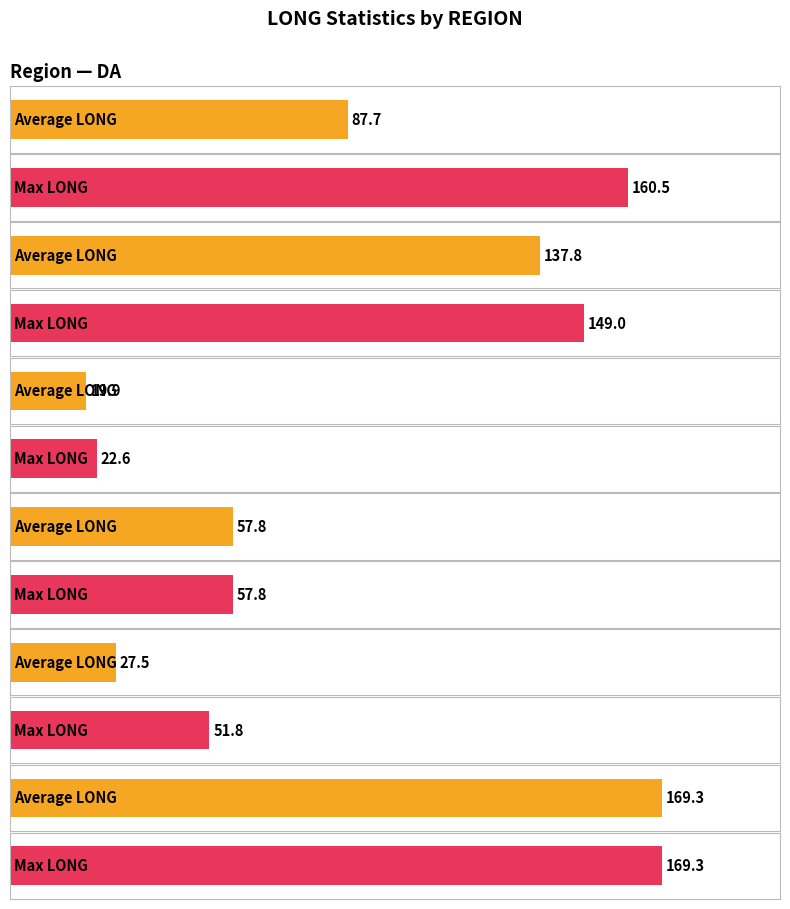

Rank the series at DA from highest to lowest value.

Maximum utilization, Average utilization